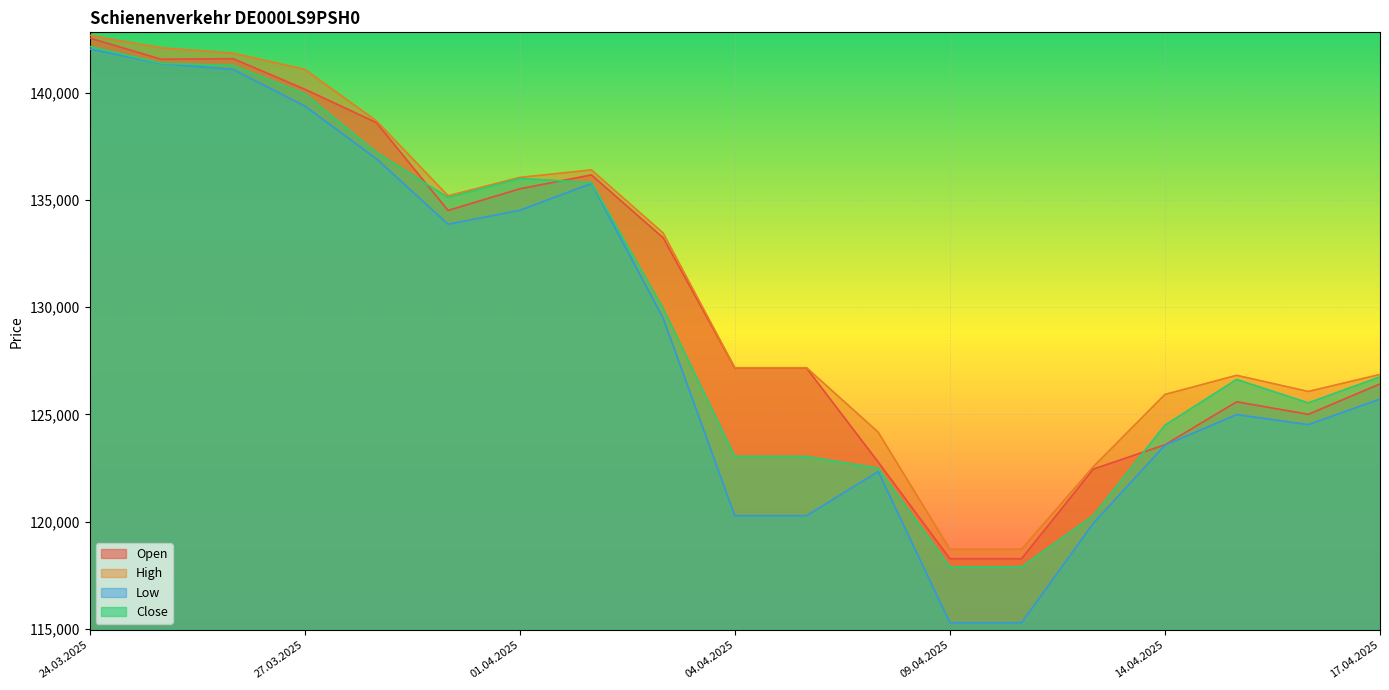

In Open, how many points are higher than both neighbors (excluding endpoints)?

4